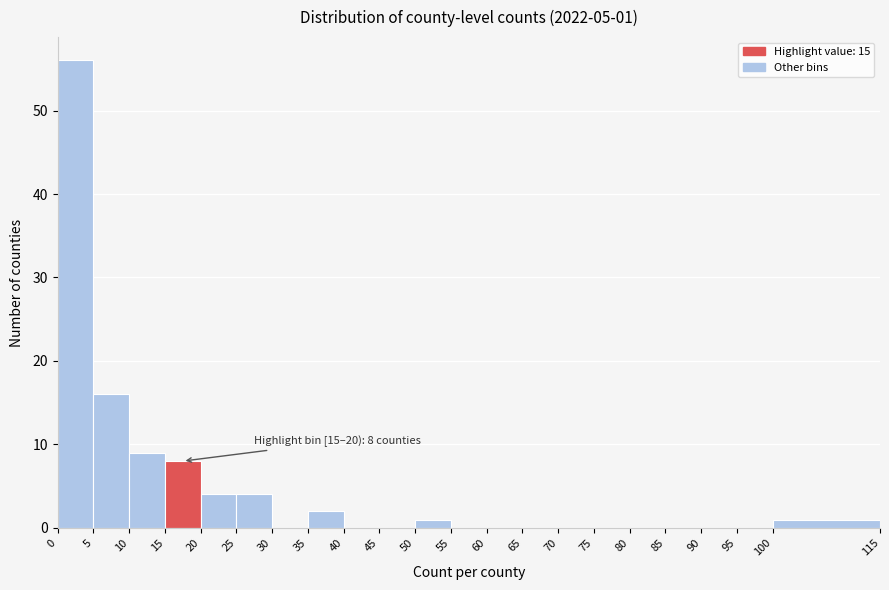

Over which range of the x-axis is the bar tallest?

0 to 5